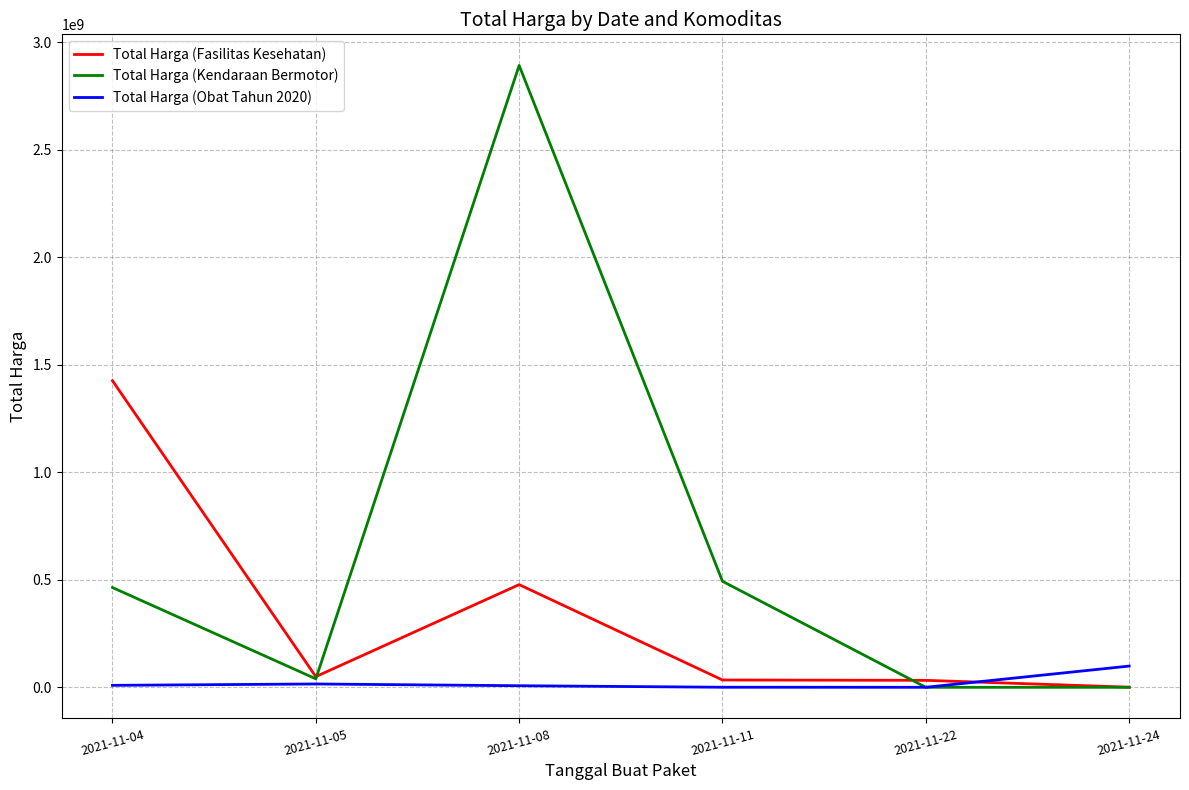

Rank the series by their average value, from lowest to highest.

Total Harga (Obat Tahun 2020), Total Harga (Fasilitas Kesehatan), Total Harga (Kendaraan Bermotor)